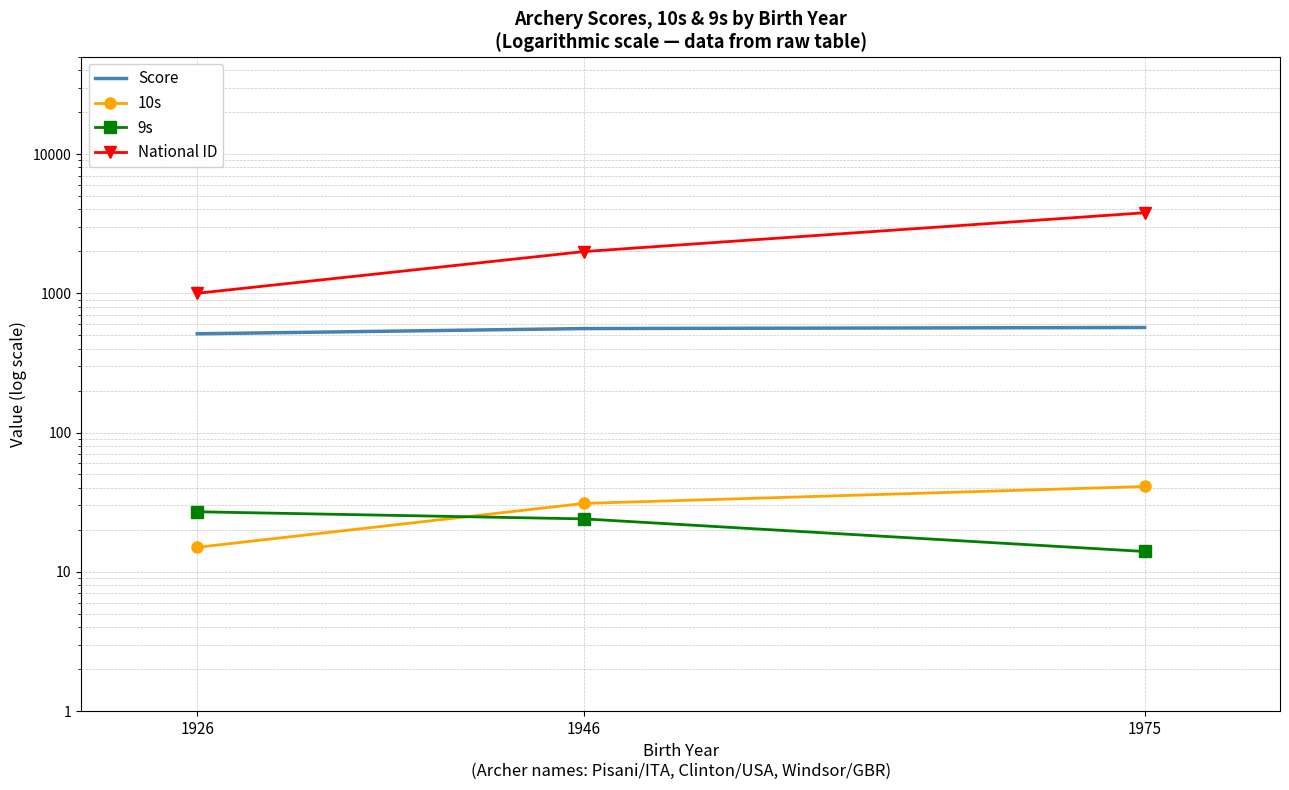

List the labels in order of Score value, smallest first.

1926, 1946, 1975